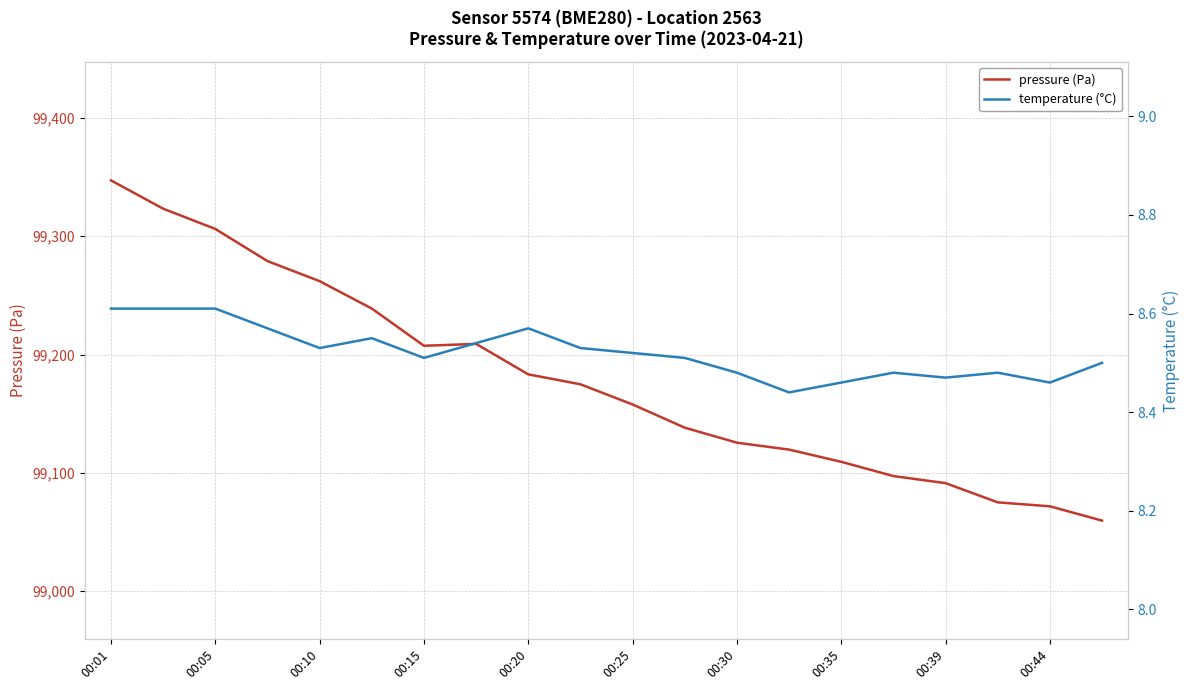

At how many categories does at least one series exceed 69619?

20